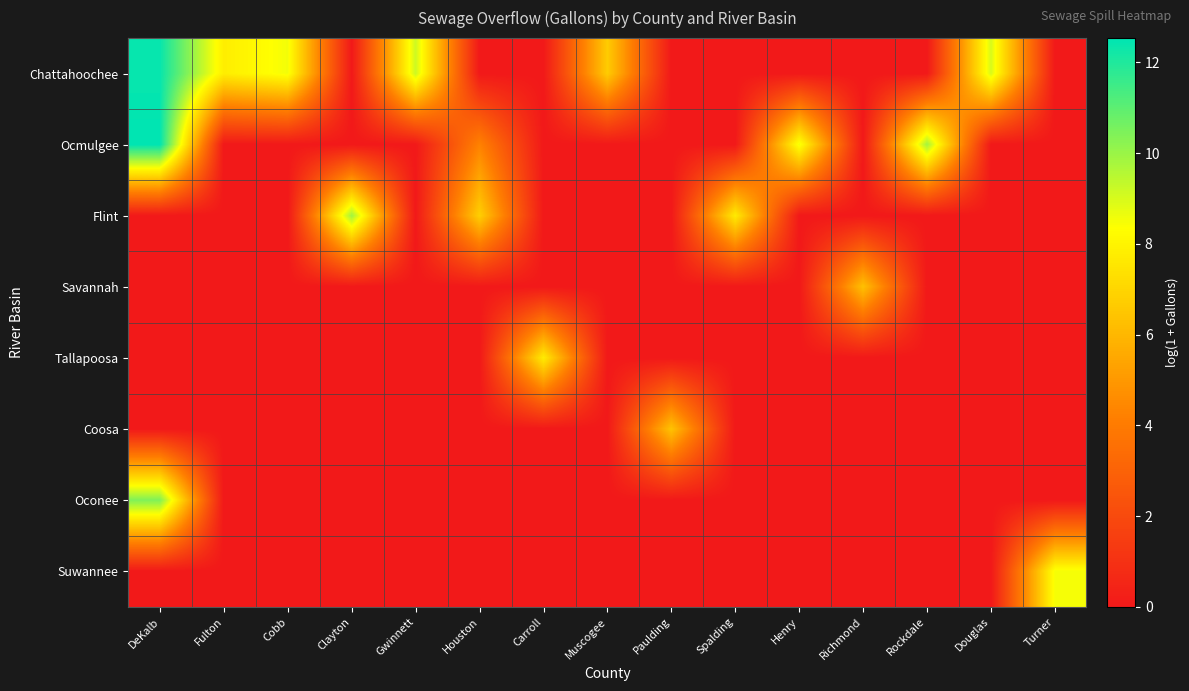

What is the difference between the highest and lowest values at Spalding?

7.7